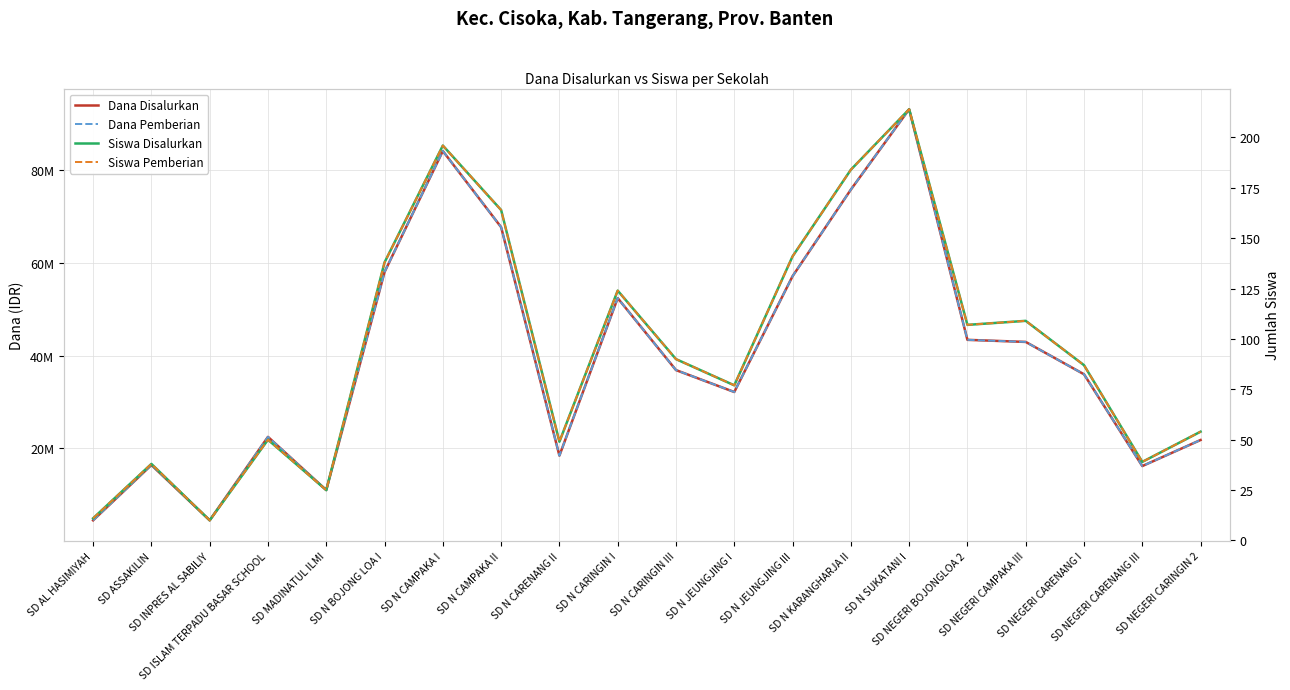

How many values in the Siswa Disalurkan series are below 90?

10